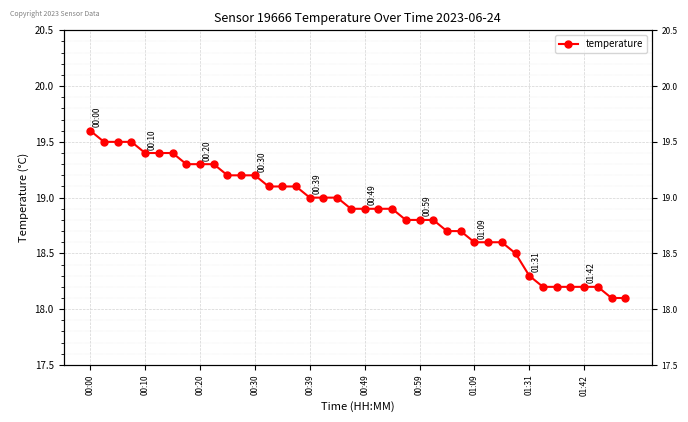

Is this an area chart (filled region under the line)?

No